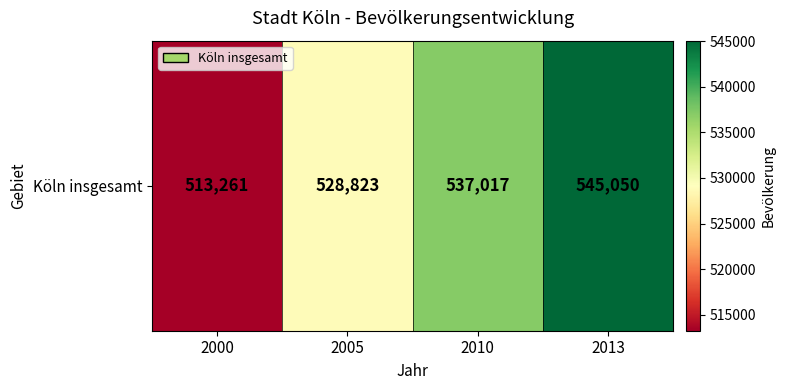

Where is the data nearest to the value 529155?

2005